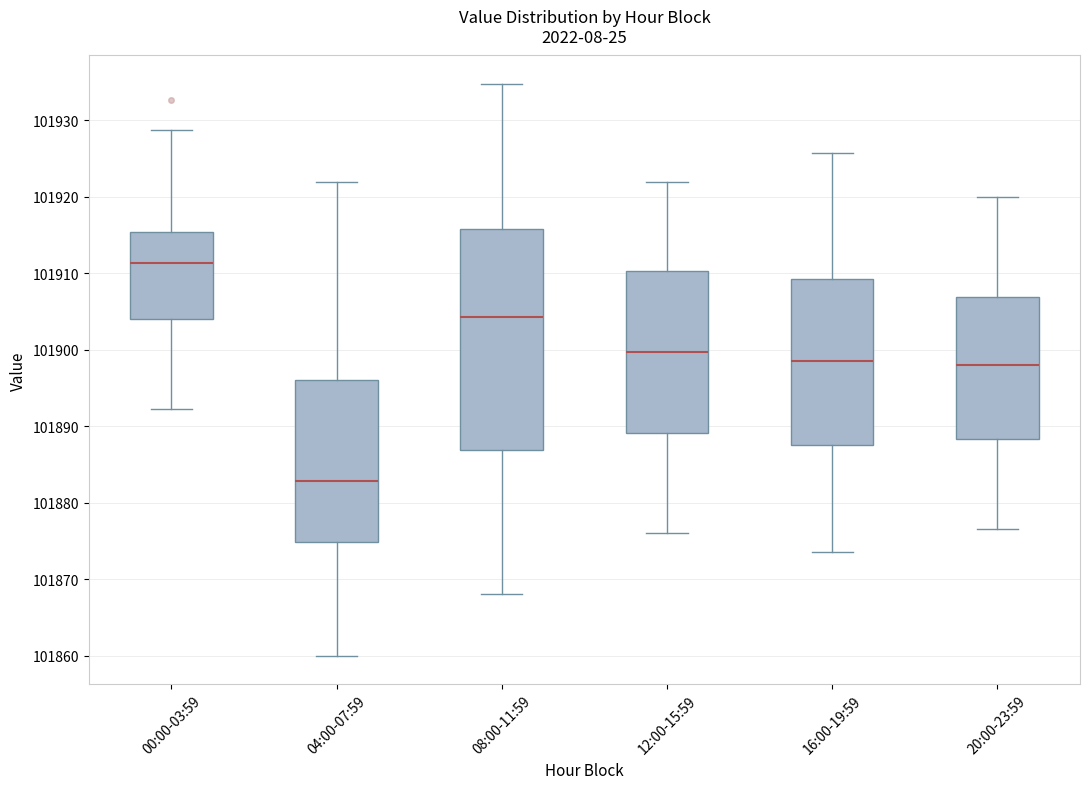

Reading left to right, transcribe this box plot: for each box, give where its median line is, the range the box spans, and where its two whiskers end, as read against the y-axis. The values are not printed on the chart, so give them approximately, as read against the axis.

00:00-03:59: median 101911, box 101904 to 101915, whiskers 101892 to 101929
04:00-07:59: median 101883, box 101875 to 101896, whiskers 101860 to 101922
08:00-11:59: median 101904, box 101887 to 101916, whiskers 101868 to 101935
12:00-15:59: median 101900, box 101889 to 101910, whiskers 101876 to 101922
16:00-19:59: median 101899, box 101888 to 101909, whiskers 101874 to 101926
20:00-23:59: median 101898, box 101888 to 101907, whiskers 101877 to 101920